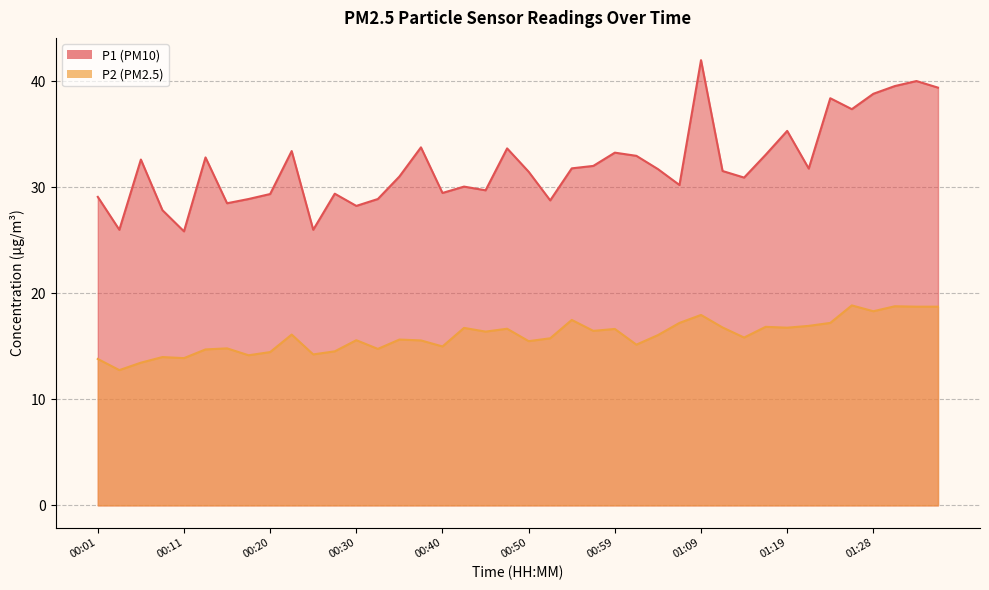

Which series has the largest total across all categories?

P1